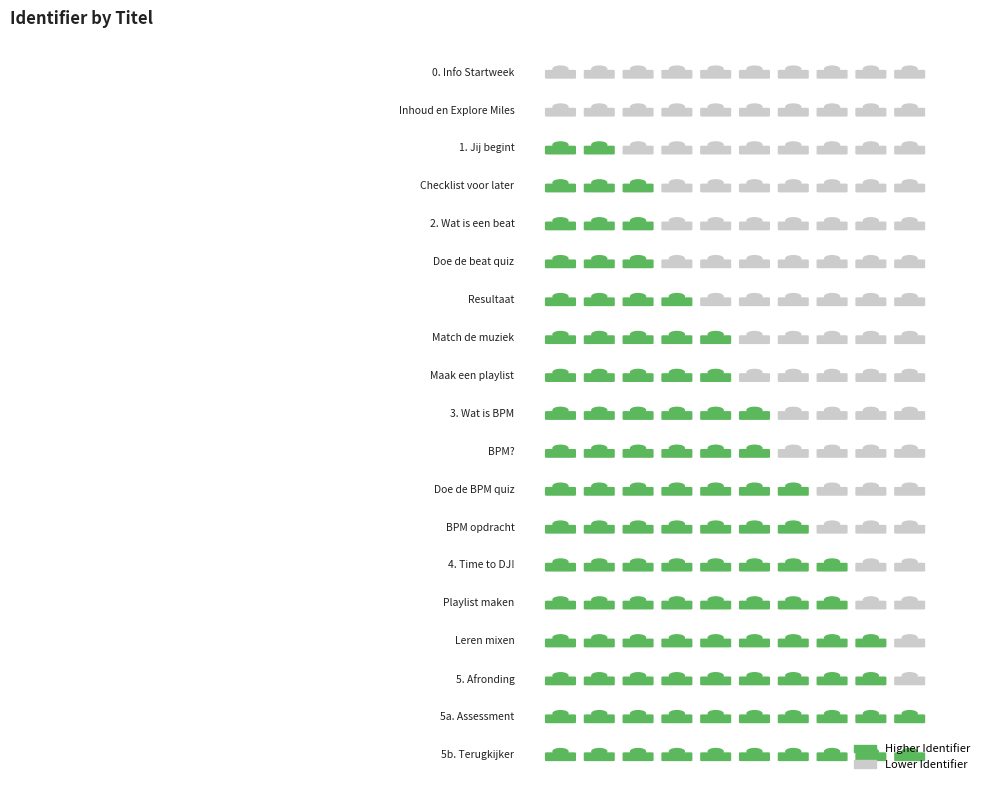

Is it true that the value at 15 is 14.2?

False